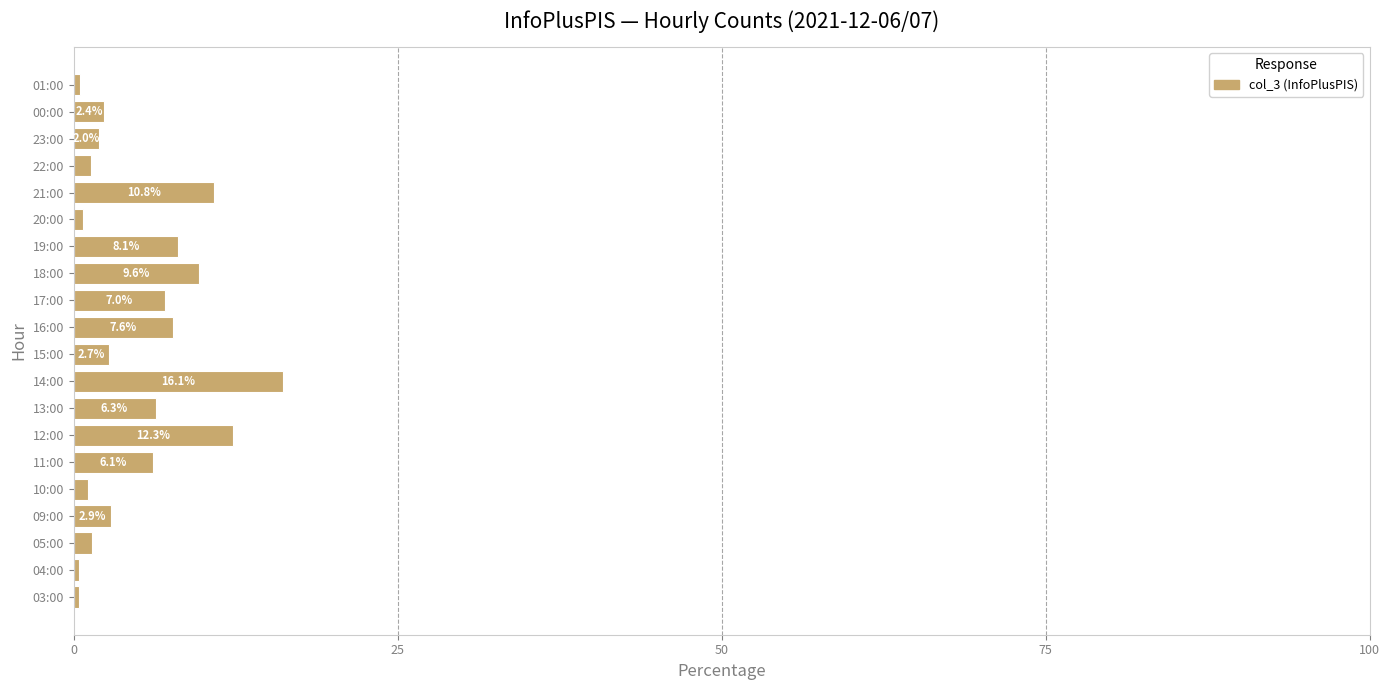

Is it true that the value at 16:00 is 11.3?

False